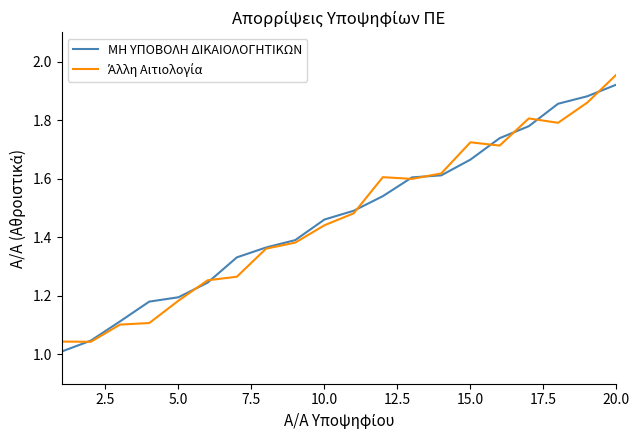

Is this an area chart (filled region under the line)?

No